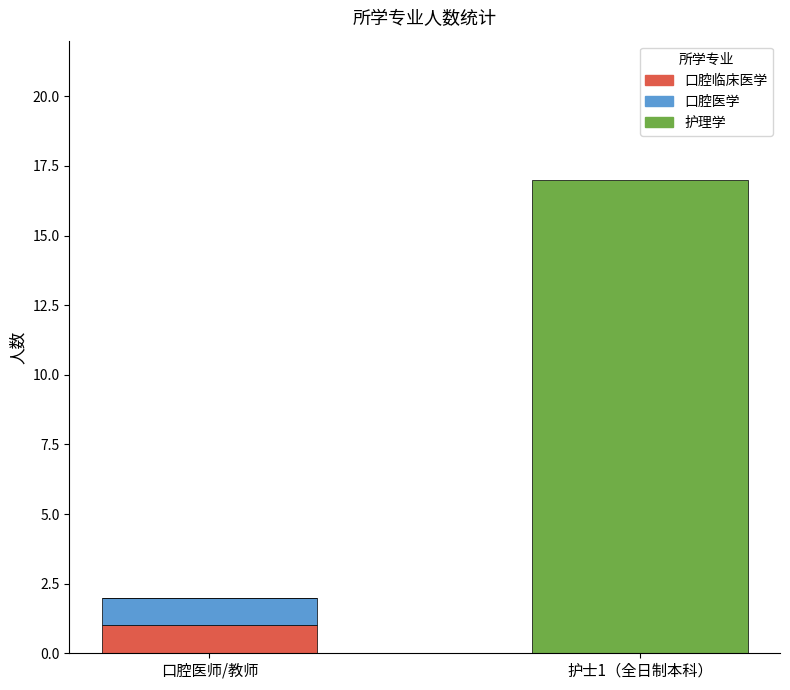

At which category is the sum across all series the highest?

护士1（全日制本科）